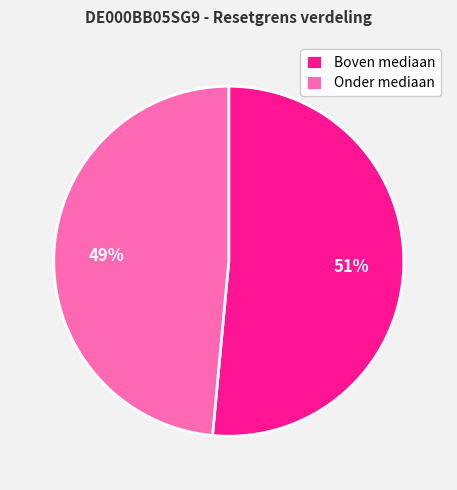

Which has a higher value, Onder mediaan or Boven mediaan?

Boven mediaan